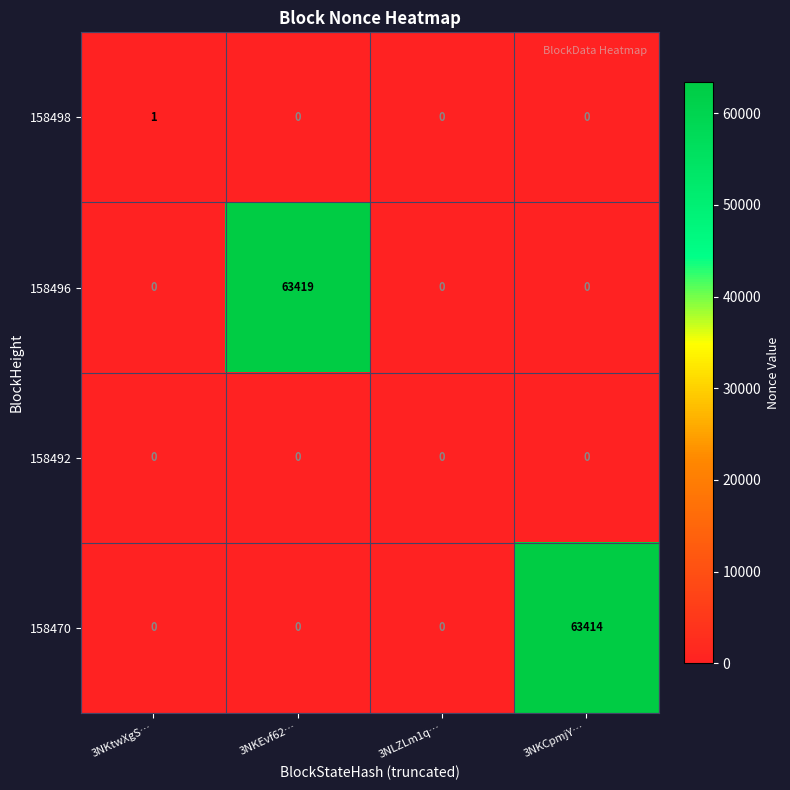

Which series has the largest total across all categories?

158496